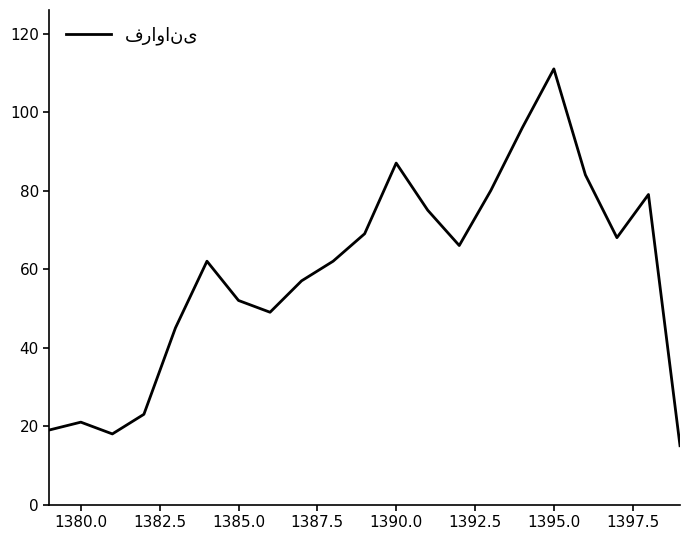

What is the average value?

59